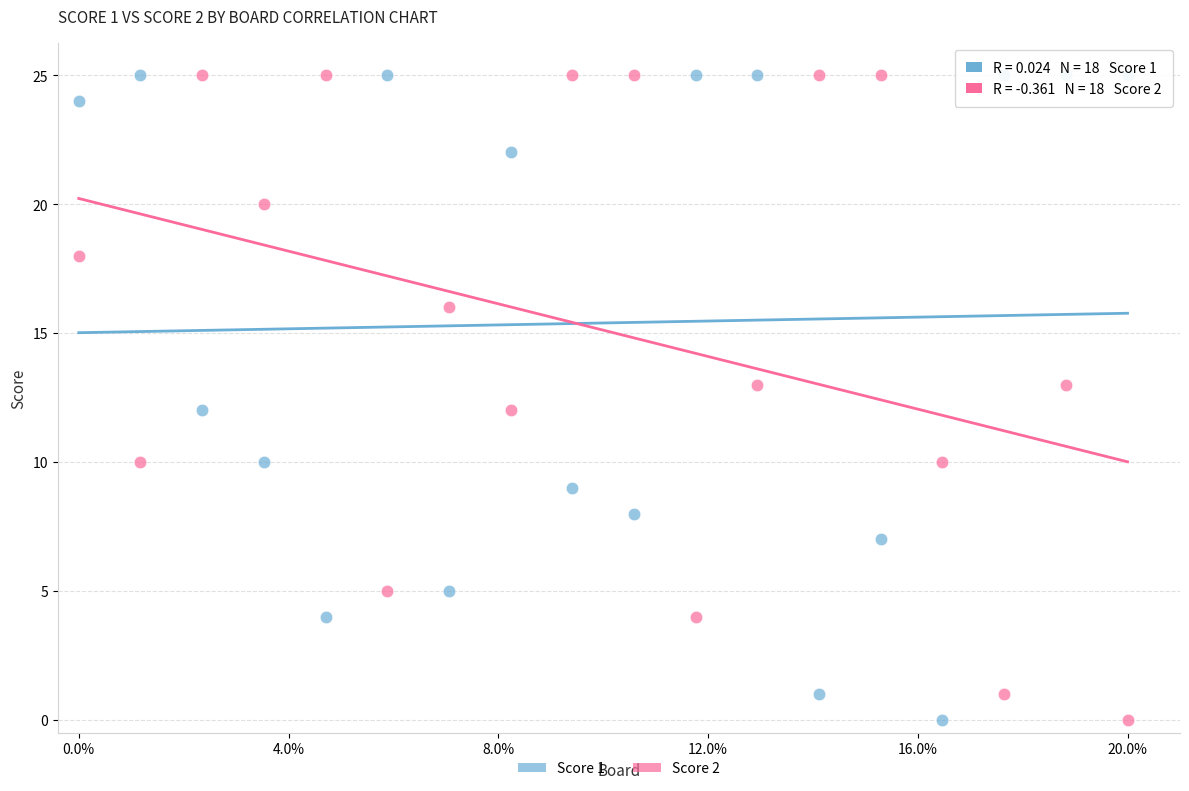

What are all the series names shown in the legend?

Score 1, Score 2